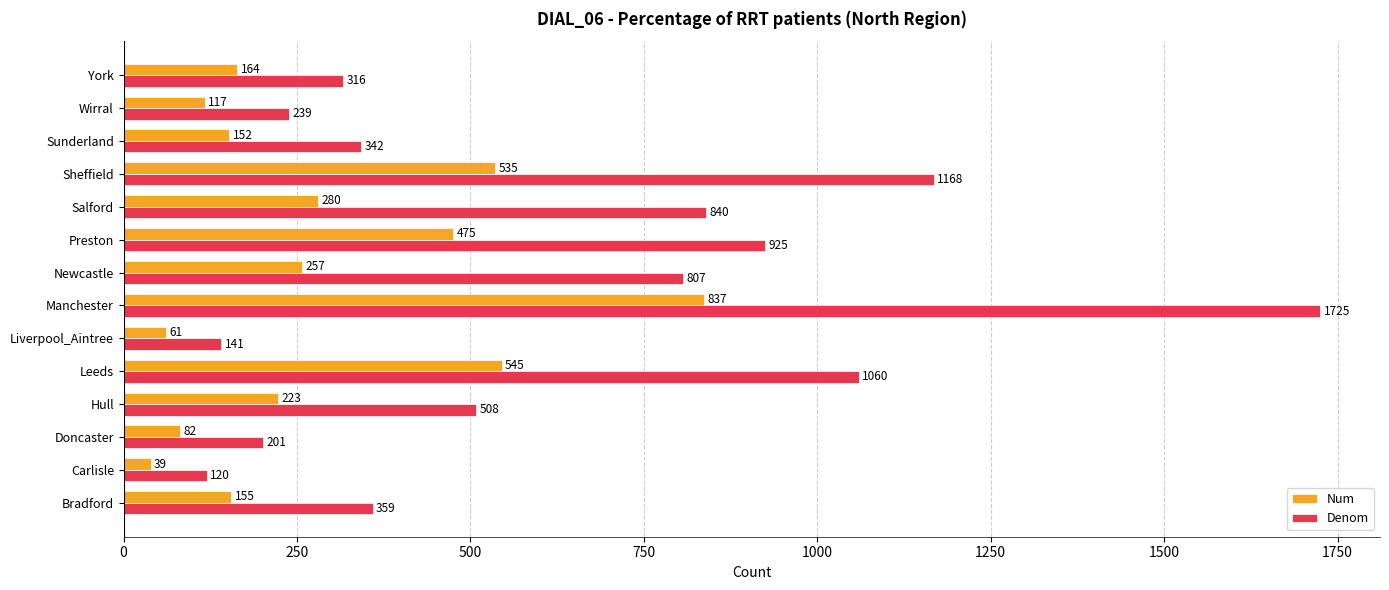

What is the spread (max minus min) of values at York?

152